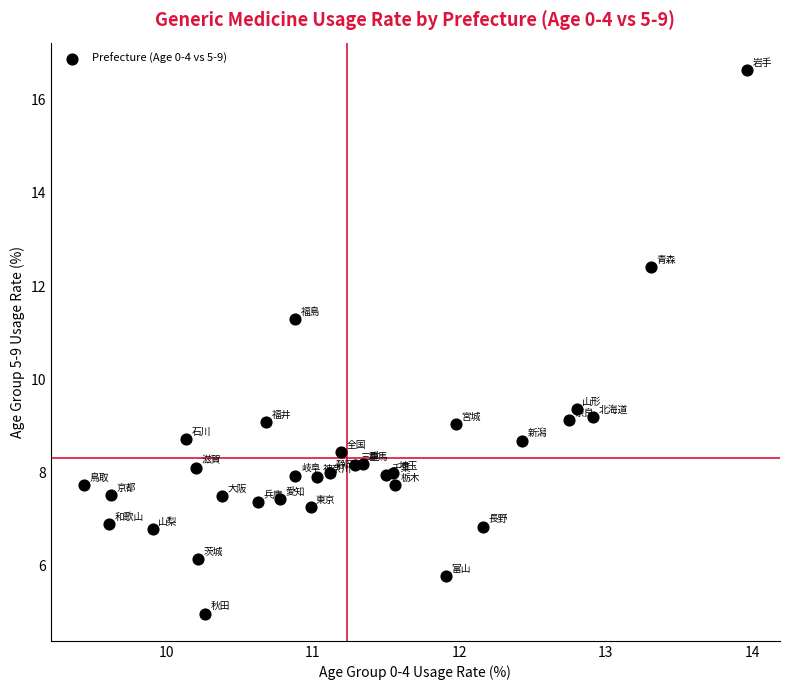

What is the range of X values (max minus min)?

4.5